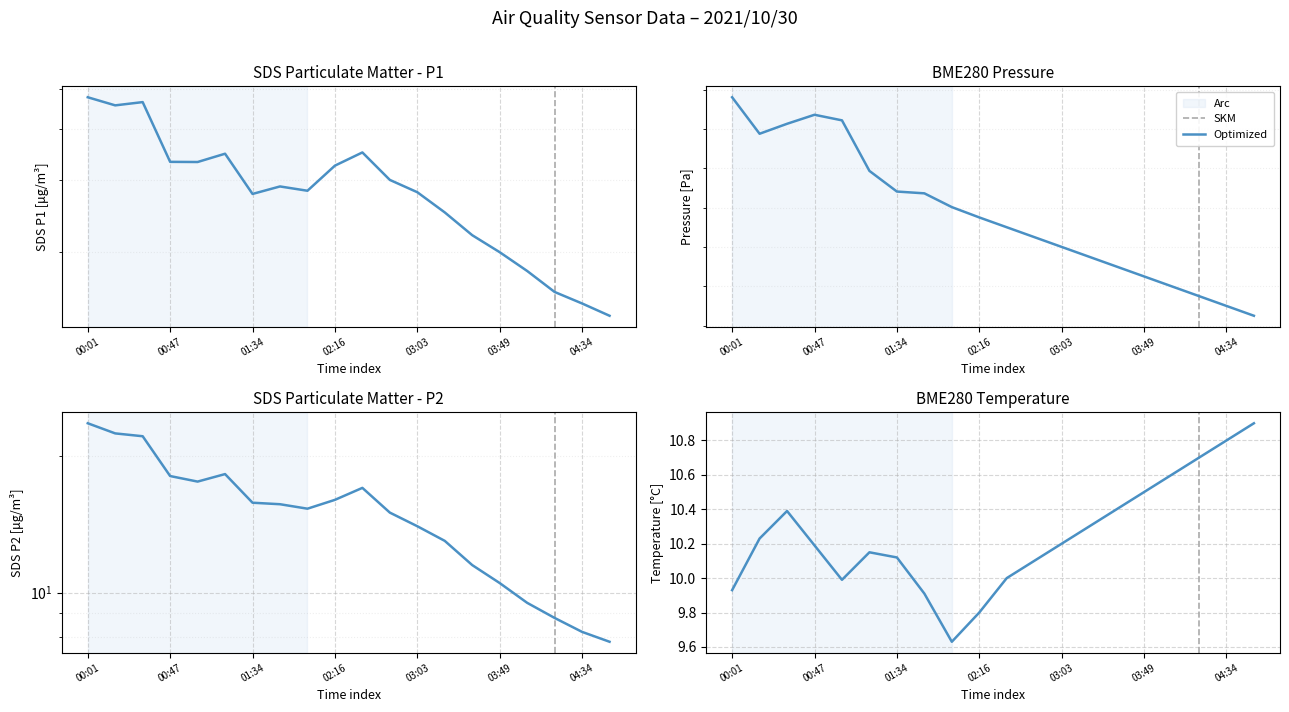

What is the difference between the maximum and minimum values in the SDS_P2 series?

15.8